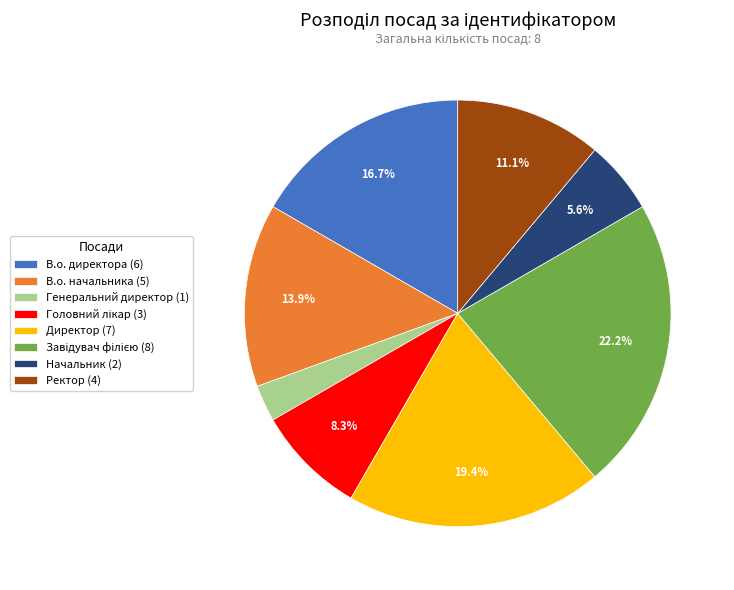

Between Ректор and Генеральний директор, which is larger?

Ректор